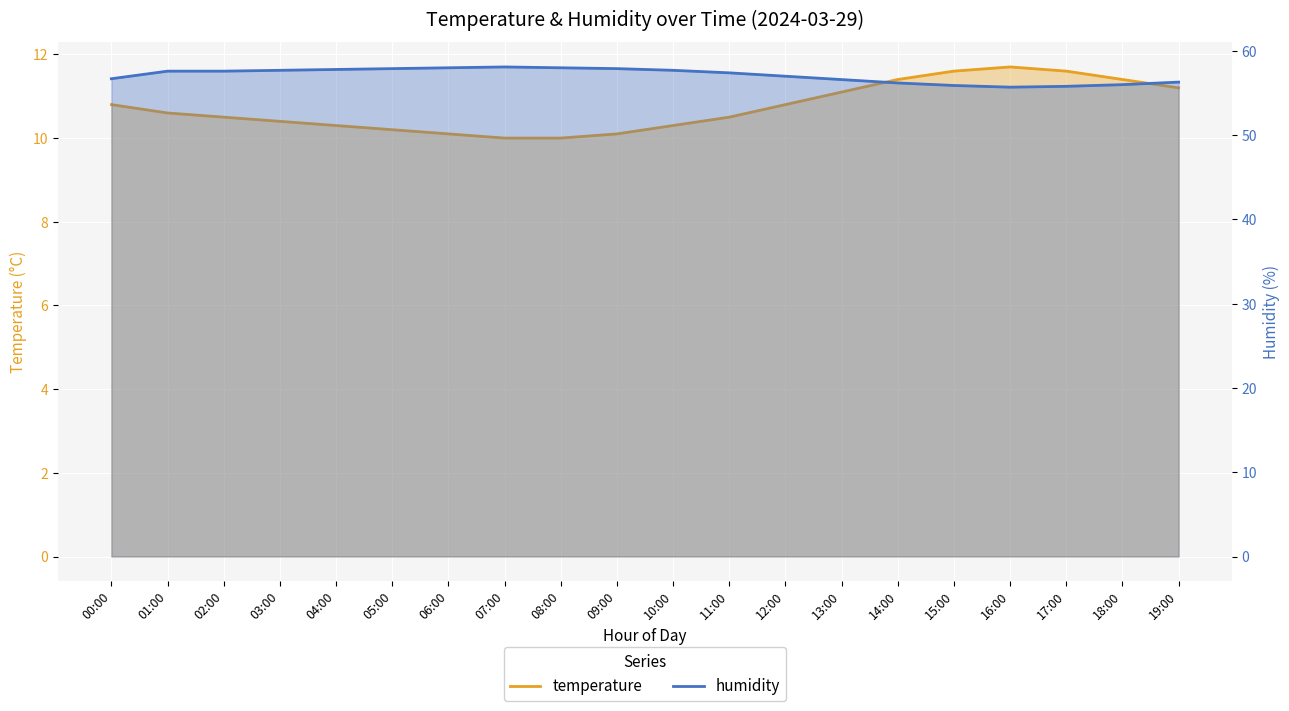

Rank the series at 06:00 from lowest to highest value.

temperature, humidity